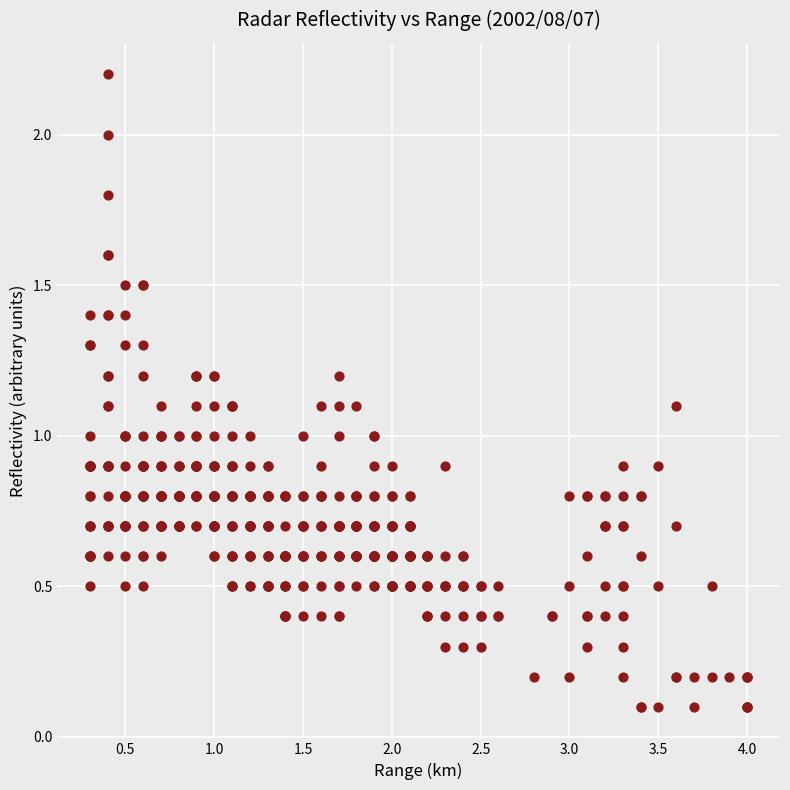

What is the range of X values (max minus min)?

3.7